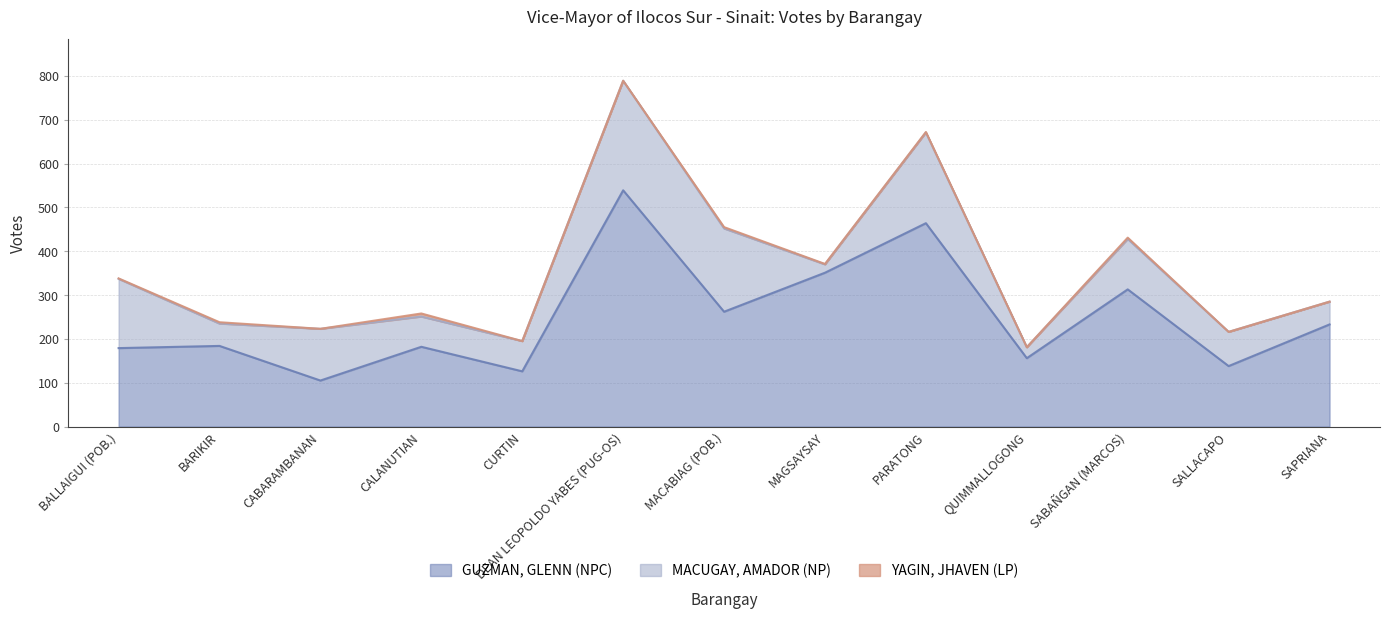

What is the value of the GUZMAN, GLENN (NPC) point at the 13th from the left?

233